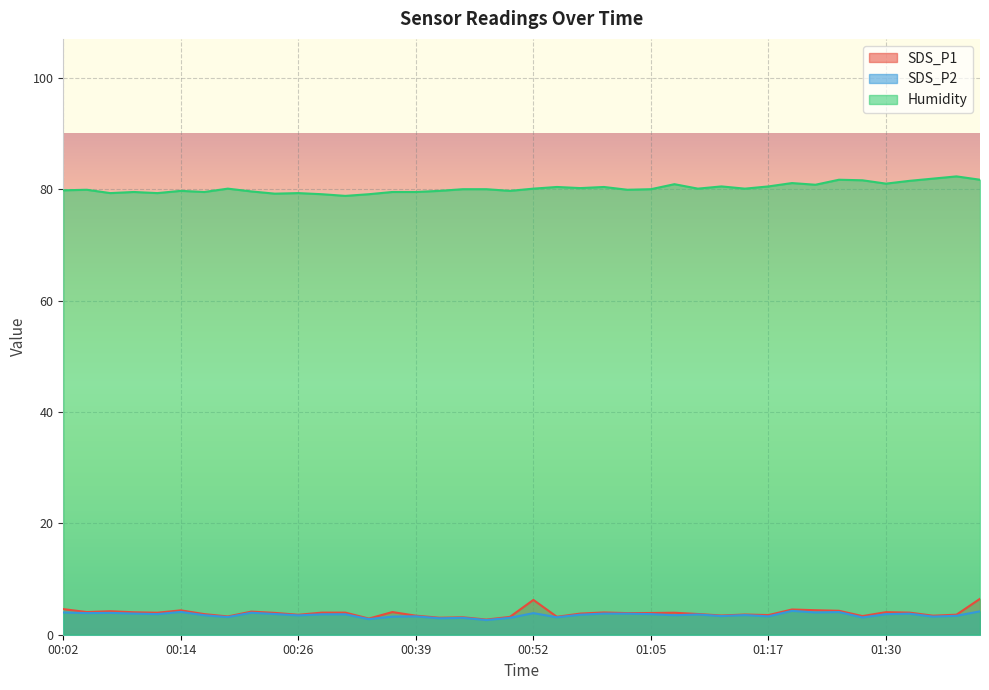

Reading right to left, transcribe all the data shown in this chart.

SDS_P1: 01:40=6.5	01:38=3.6	01:36=3.4	01:33=4.0	01:30=4.0	01:28=3.4	01:25=4.3	01:22=4.4	01:20=4.5	01:17=3.5	01:15=3.6	01:12=3.5	01:10=3.7	01:07=4.0	01:05=3.9	01:02=3.9	01:00=4.0	00:57=3.8	00:55=3.2	00:52=6.2	00:49=3.2	00:46=2.7	00:44=3.1	00:41=3.0	00:39=3.4	00:36=4.1	00:34=2.9	00:31=4.0	00:29=4.0	00:26=3.6	00:24=3.9	00:21=4.2	00:19=3.3	00:16=3.7	00:14=4.4	00:11=4.0	00:09=4.0	00:07=4.2	00:04=4.1	00:02=4.6
SDS_P2: 01:40=4.2	01:38=3.4	01:36=3.2	01:33=3.8	01:30=3.7	01:28=3.1	01:25=4.1	01:22=4.0	01:20=4.3	01:17=3.3	01:15=3.5	01:12=3.4	01:10=3.6	01:07=3.5	01:05=3.7	01:02=3.8	01:00=3.8	00:57=3.6	00:55=3.1	00:52=3.9	00:49=3.0	00:46=2.6	00:44=3.0	00:41=3.0	00:39=3.3	00:36=3.2	00:34=2.8	00:31=3.7	00:29=3.7	00:26=3.5	00:24=3.7	00:21=4.0	00:19=3.2	00:16=3.5	00:14=4.1	00:11=3.7	00:09=3.8	00:07=3.9	00:04=3.9	00:02=4.0
Humidity: 01:40=81.7	01:38=82.3	01:36=81.9	01:33=81.5	01:30=81.0	01:28=81.6	01:25=81.7	01:22=80.8	01:20=81.1	01:17=80.5	01:15=80.1	01:12=80.5	01:10=80.1	01:07=80.9	01:05=80.0	01:02=79.9	01:00=80.4	00:57=80.2	00:55=80.4	00:52=80.1	00:49=79.7	00:46=80.0	00:44=80.0	00:41=79.7	00:39=79.5	00:36=79.5	00:34=79.1	00:31=78.8	00:29=79.1	00:26=79.3	00:24=79.2	00:21=79.6	00:19=80.1	00:16=79.5	00:14=79.7	00:11=79.3	00:09=79.5	00:07=79.3	00:04=79.9	00:02=79.8